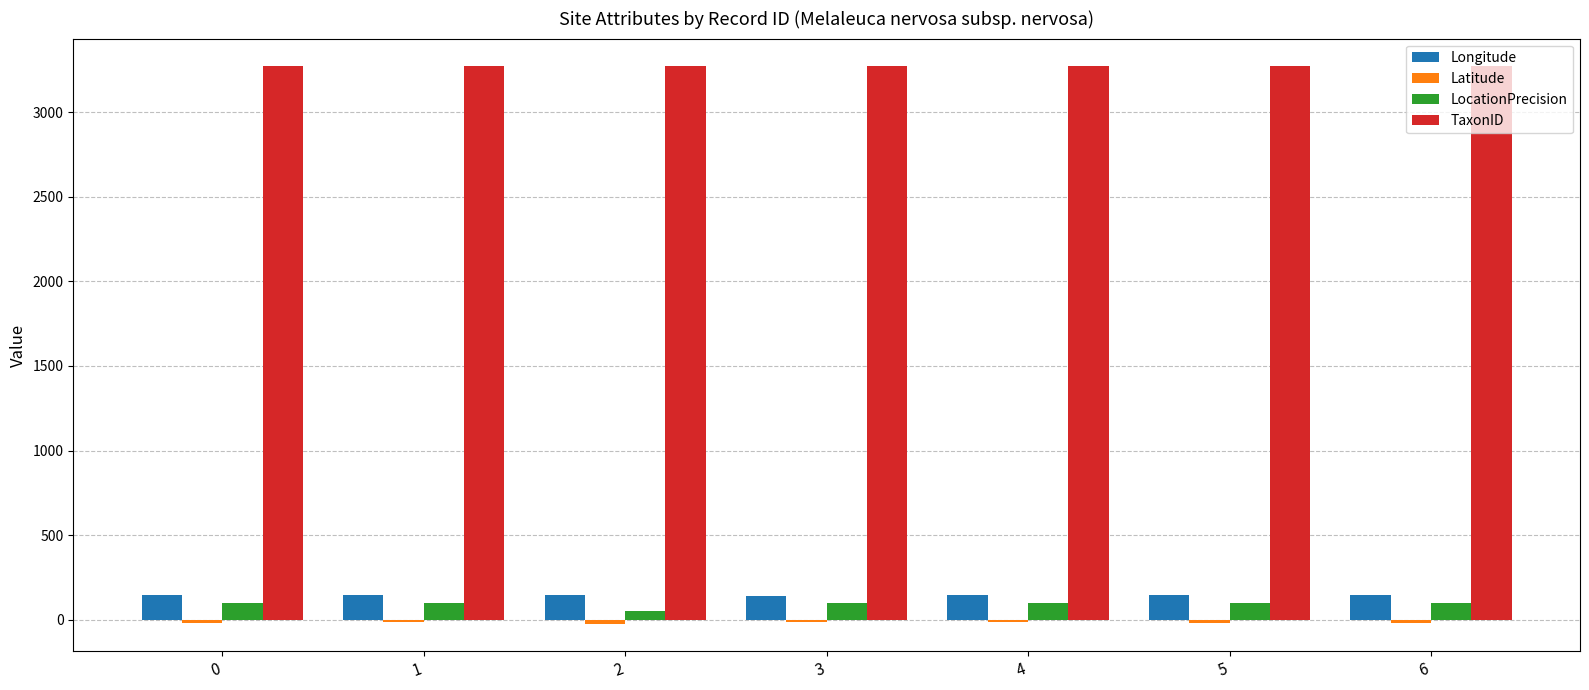

The value of Longitude at 1 is 143.7. True or false?

True